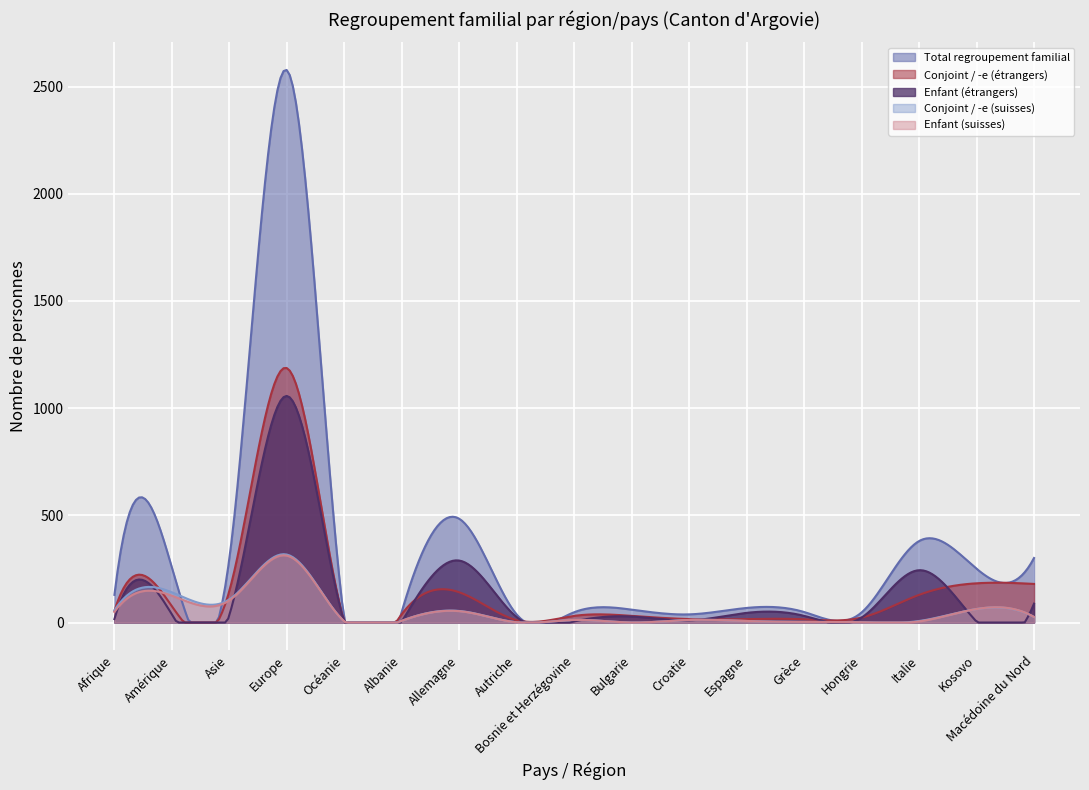

How many interior local peaks does the Conjoint / -e (suisses) series have?

6